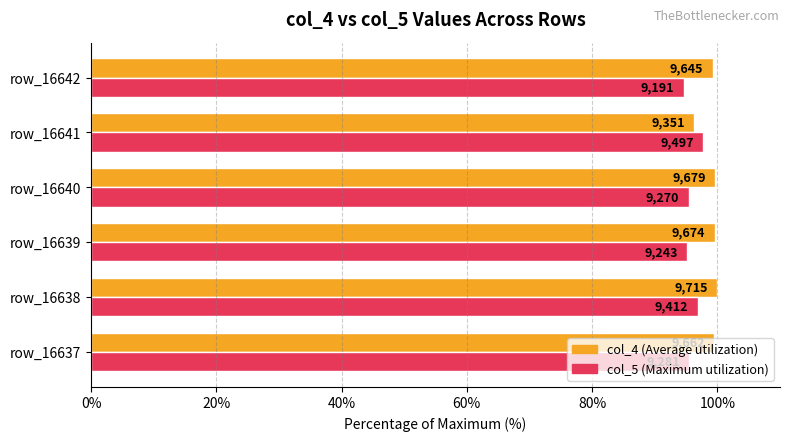

How many categories are shown in the chart?

6